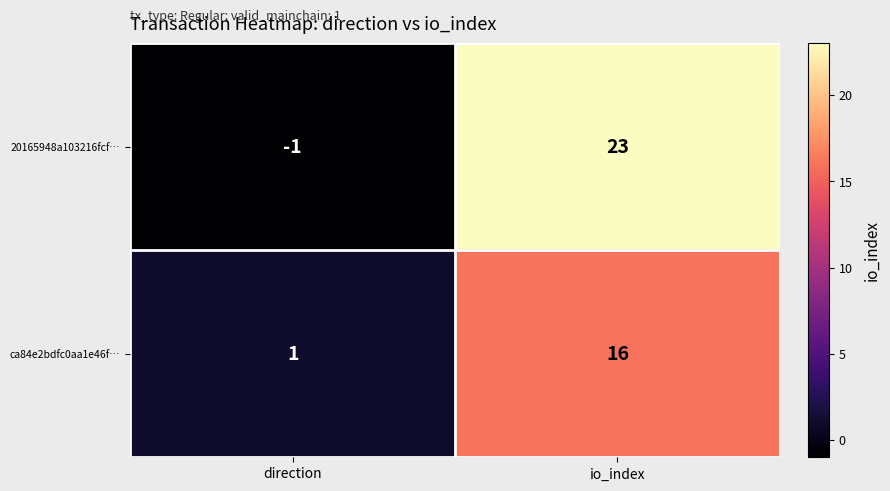

Reading left to right, what are all the values shown in this chart?

20165948a103216fcf…: direction=-1	io_index=23
ca84e2bdfc0aa1e46f…: direction=1	io_index=16